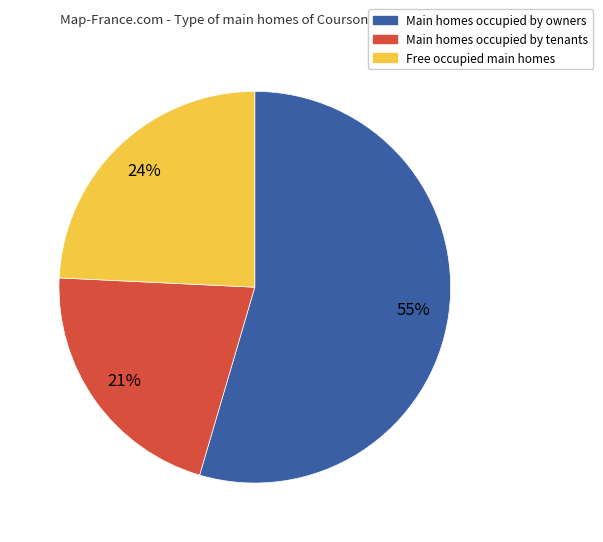

Is there a majority slice in this chart?

Yes